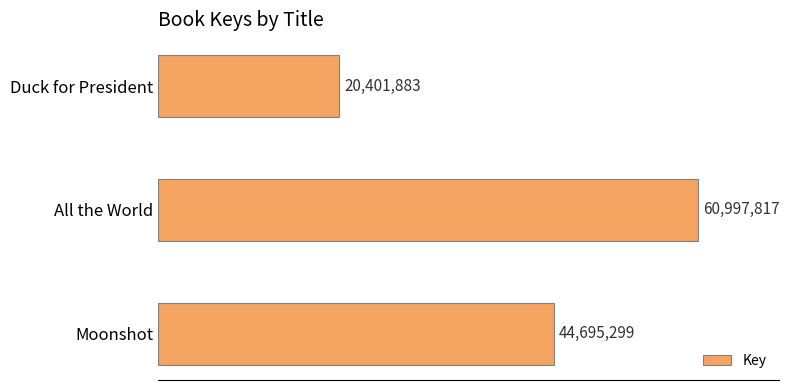

How many data points does each series have?

3